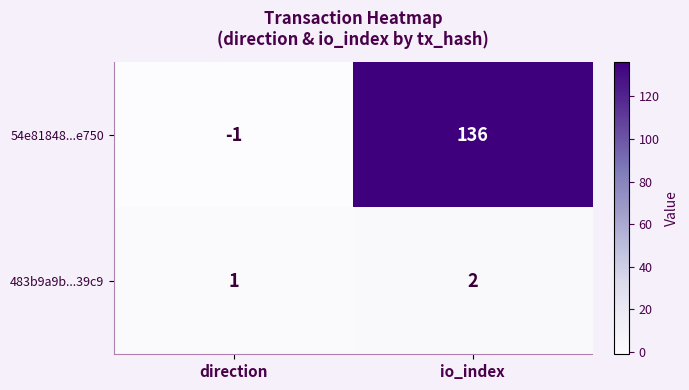

What is the highest value of the 54e81848...e750 series?

136